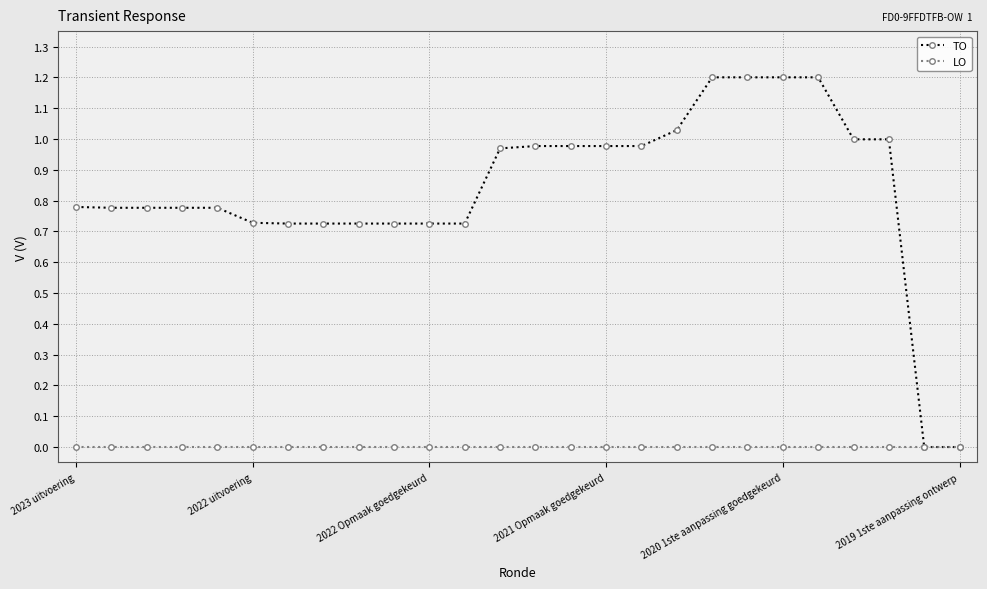

List the series in order of their peak value, lowest first.

LO, TO